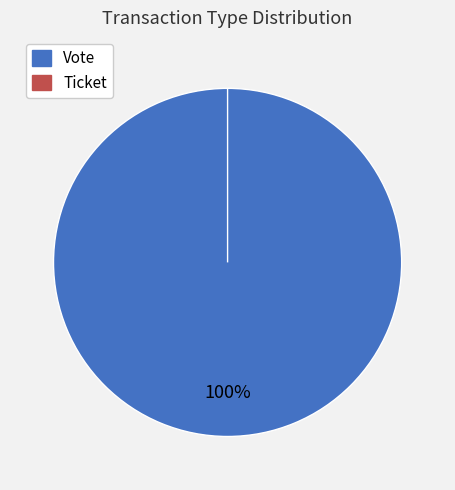

Is Ticket the majority of the pie?

No